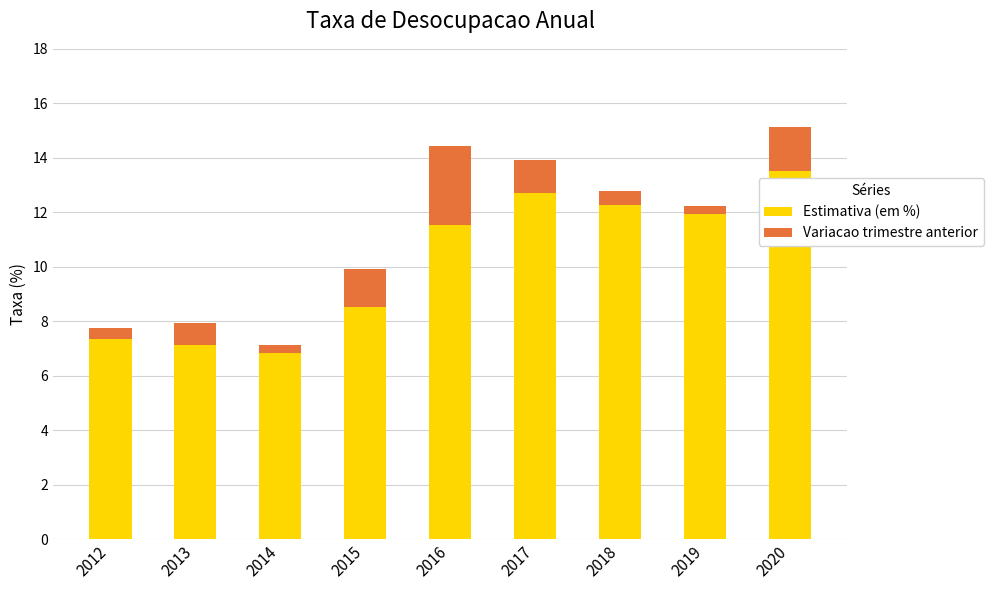

Read the Estimativa (em %) value at 2018.

12.3